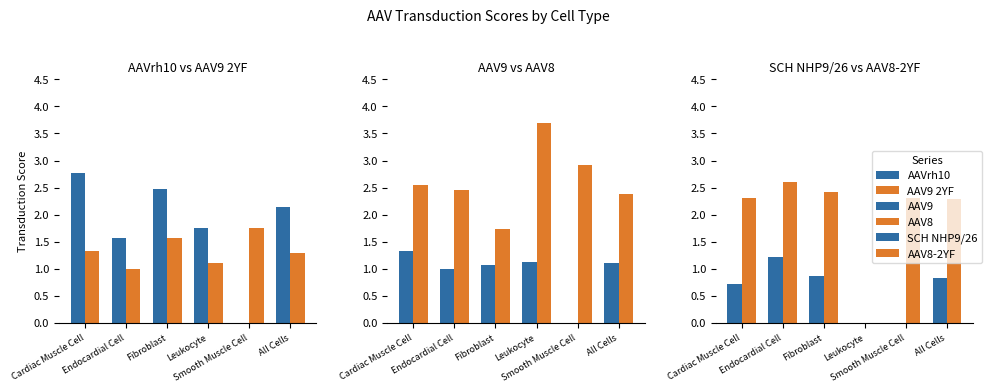

Count the number of categories in the chart.

6